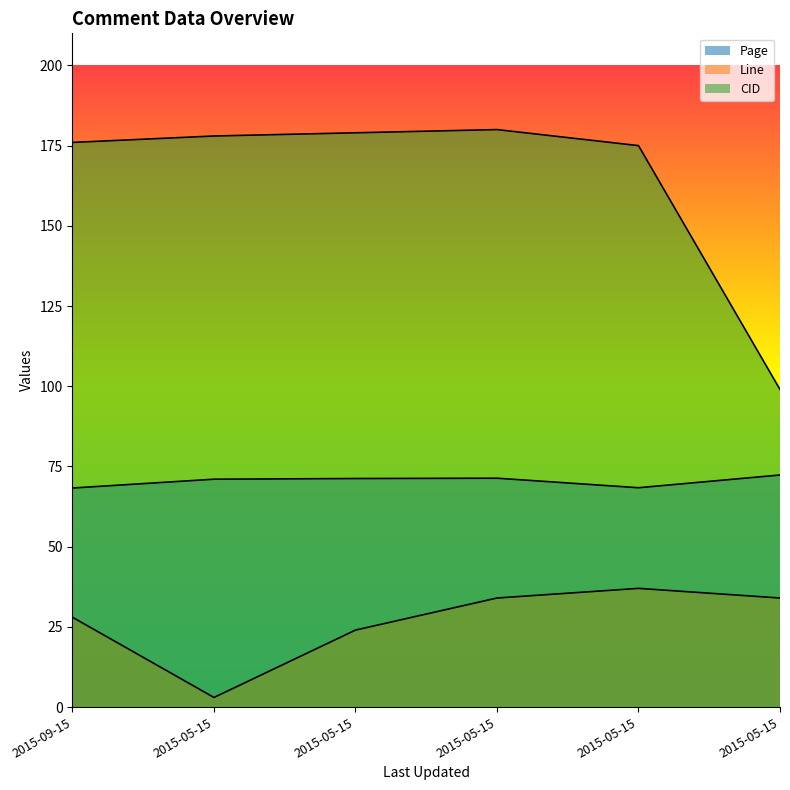

Which series has the largest total across all categories?

CID